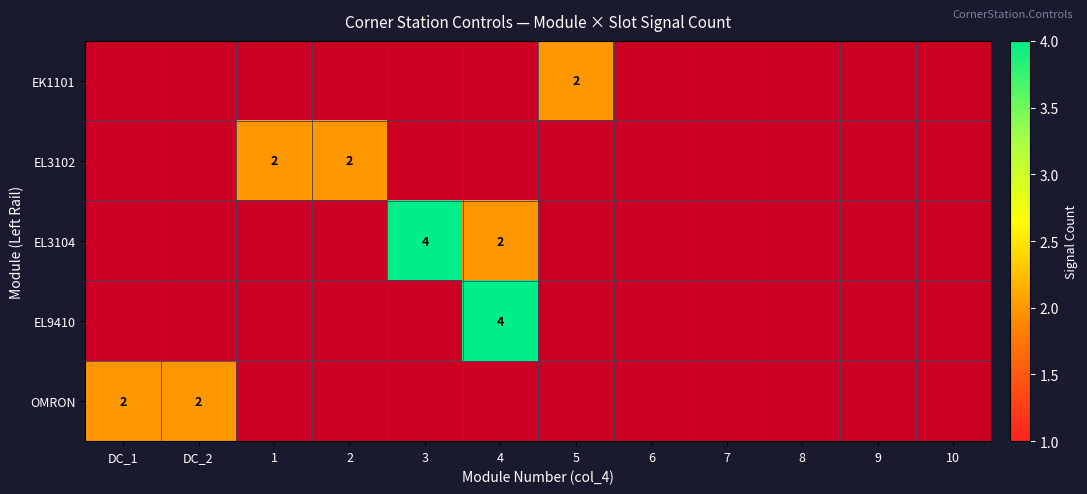

Which label corresponds to the largest value in the chart?

3